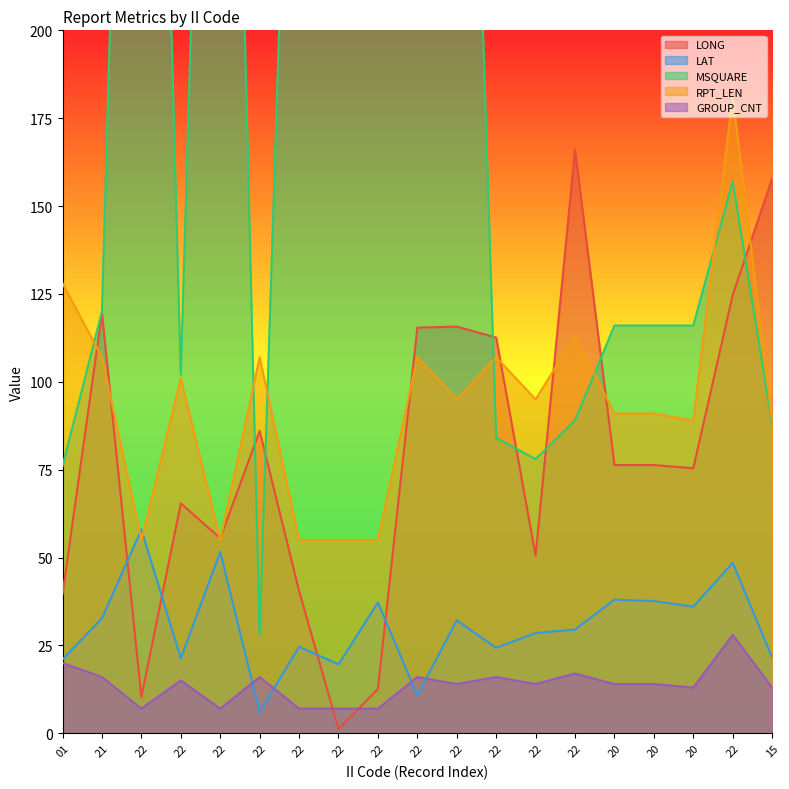

Reading left to right, transcribe all the data shown in this chart.

LONG: 39.6	119.5	10.3	65.4	55.5	86.0	40.5	1.2	12.6	115.4	115.7	112.6	50.5	166.1	76.3	76.3	75.4	124.7	157.8
LAT: 21.0	32.7	58.0	21.3	51.6	6.0	24.6	19.6	37.2	10.8	32.1	24.3	28.5	29.5	38.0	37.6	36.0	48.5	21.5
MSQUARE: 76.0	120.0	514.0	102.0	485.0	28.0	376.0	336.0	409.0	360.0	432.0	84.0	78.0	89.0	116.0	116.0	116.0	157.0	88.0
RPT_LEN: 128.0	107.0	55.0	101.0	55.0	107.0	55.0	55.0	55.0	107.0	95.0	107.0	95.0	113.0	91.0	91.0	89.0	181.0	89.0
GROUP_CNT: 20.0	16.0	7.0	15.0	7.0	16.0	7.0	7.0	7.0	16.0	14.0	16.0	14.0	17.0	14.0	14.0	13.0	28.0	13.0